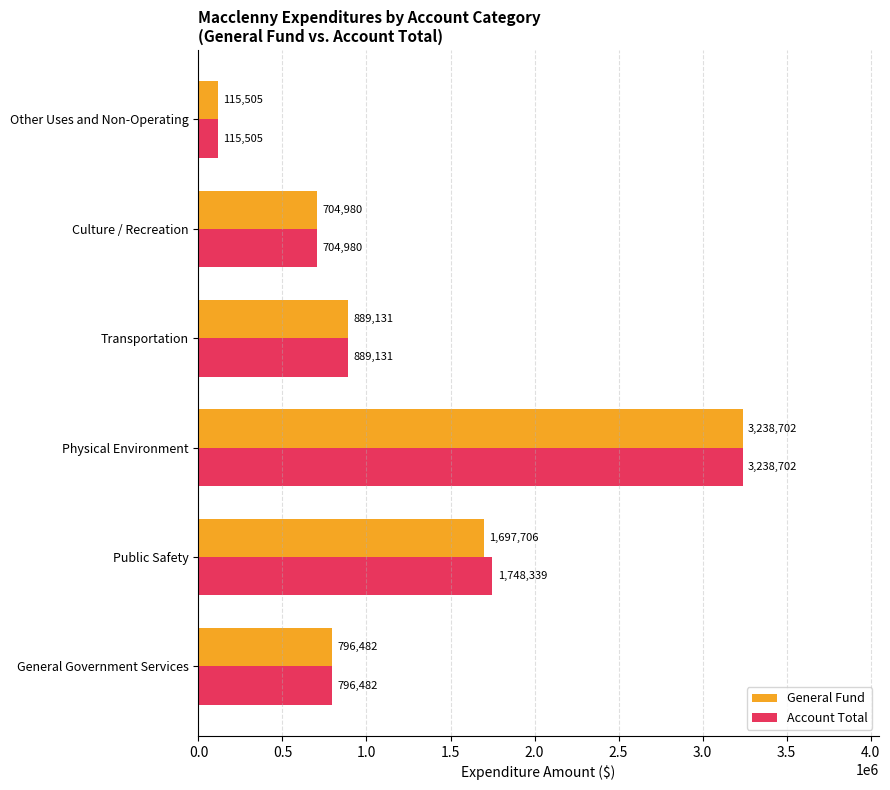

How many data points does each series have?

6